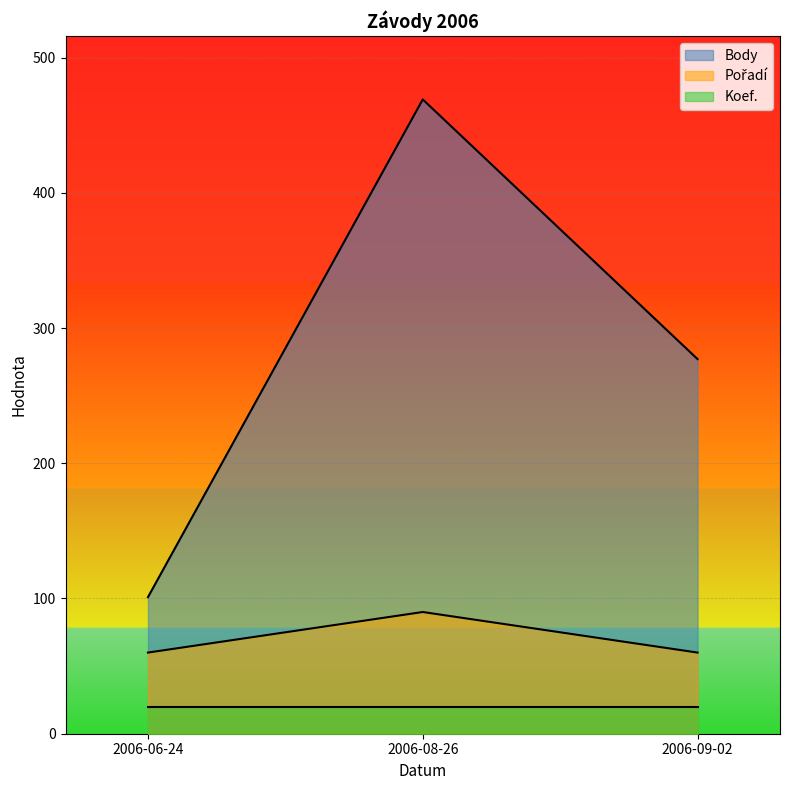

Is it true that Body equals 227 at 2006-08-26?

False